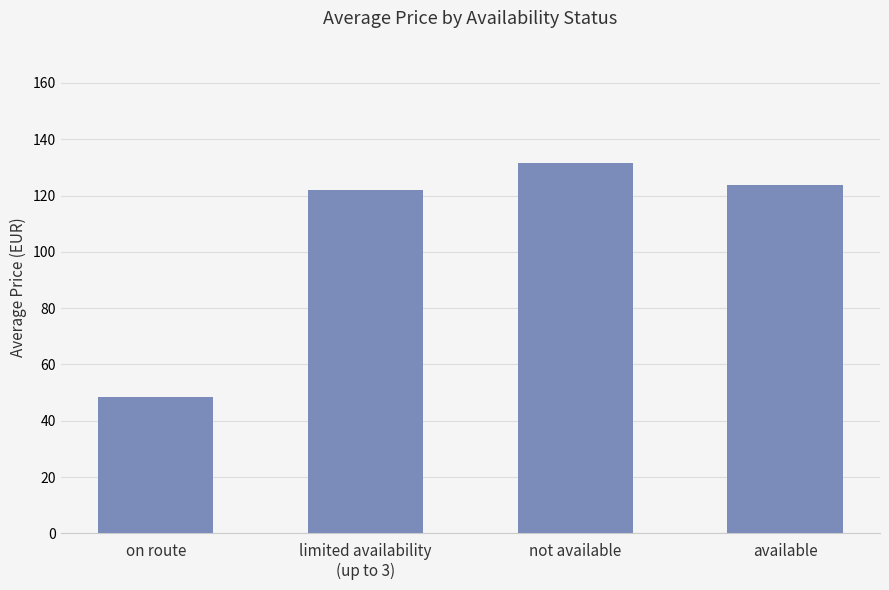

How many values are below 123?

2